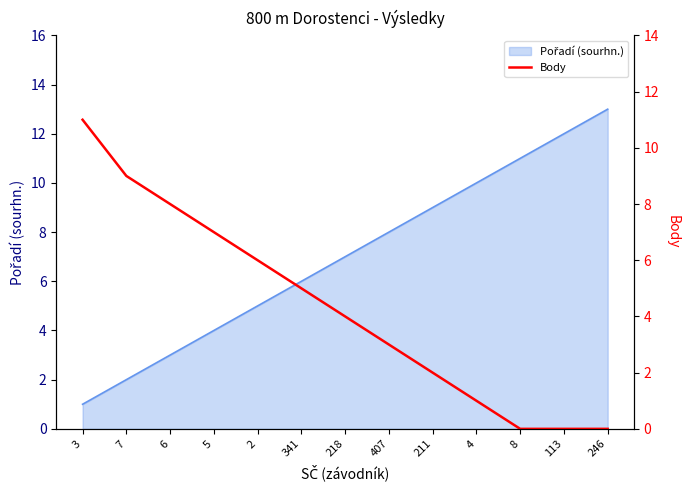

What is the difference between the values at 7 and 341?

4